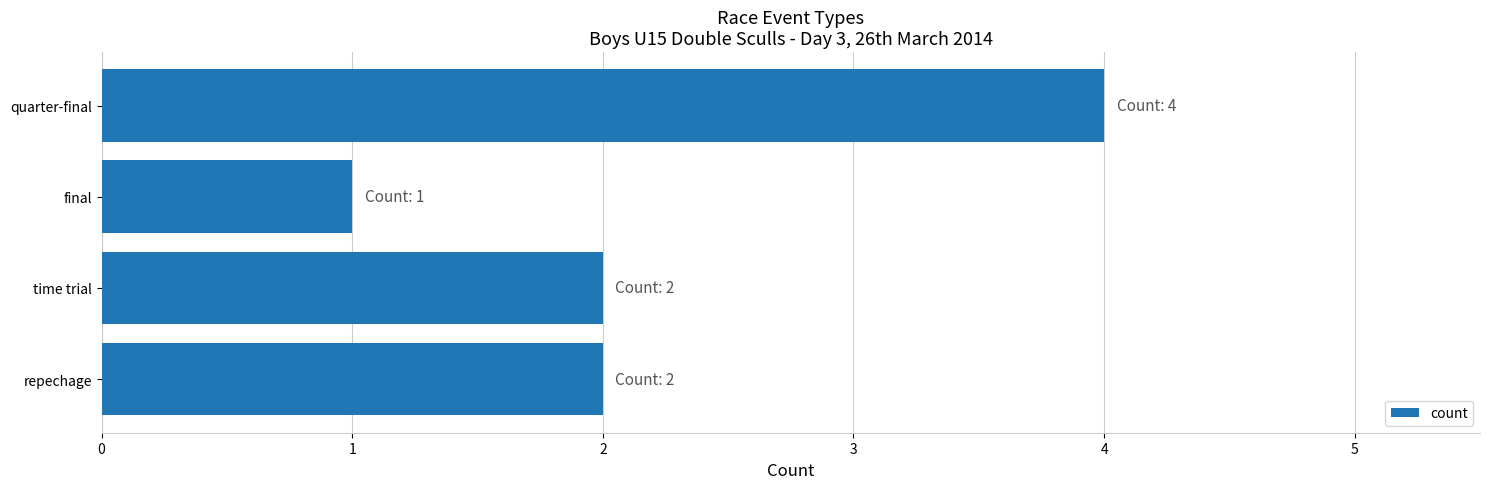

What is the smallest value displayed?

1